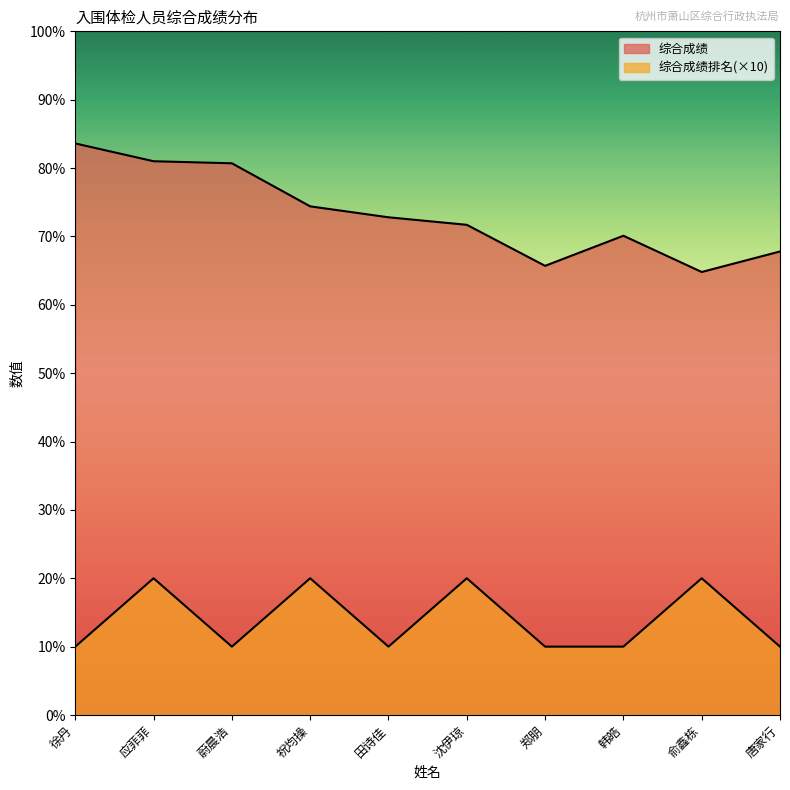

What value does the 综合成绩 series have at 应菲菲?

81.0